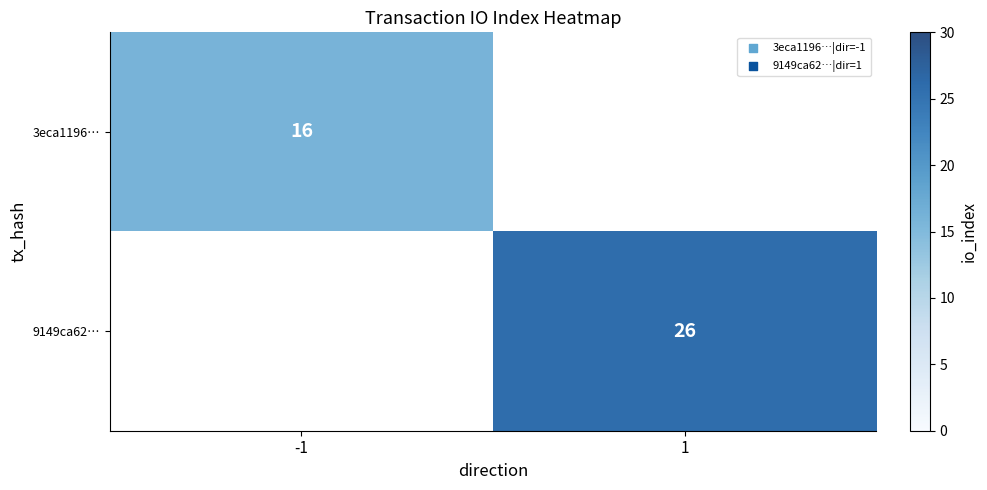

True or false: 3eca1196… has a value of 16 at -1.

True